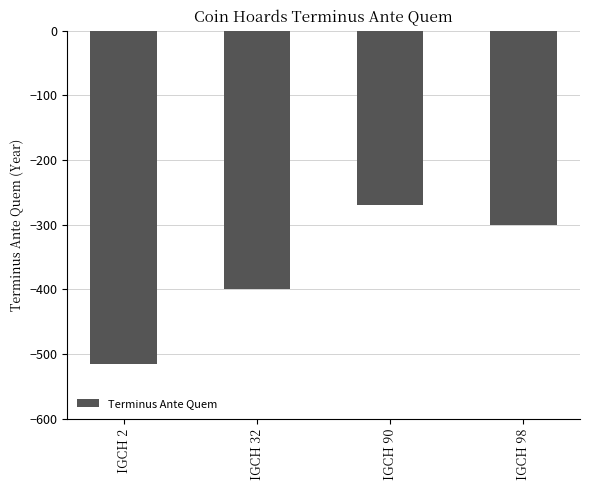

Does the chart contain any negative values?

Yes